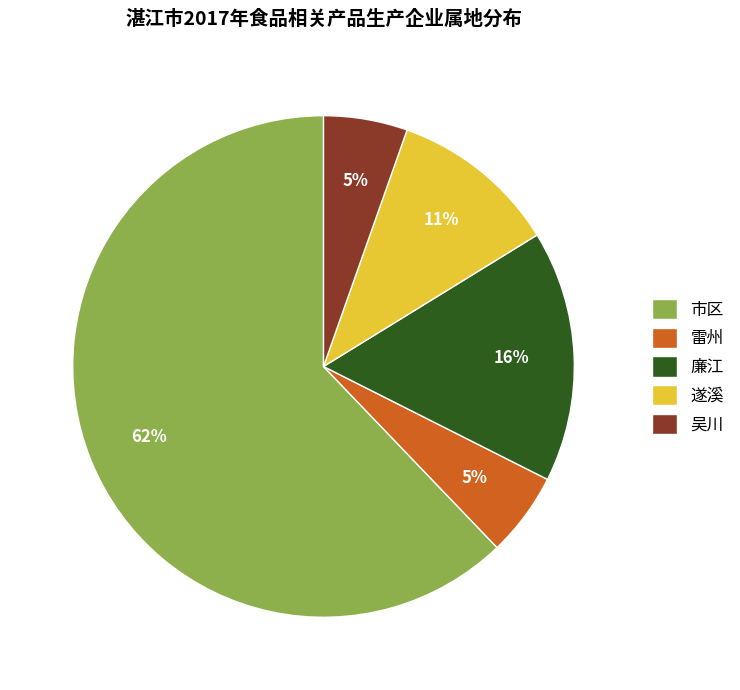

Combined, do 遂溪 and 市区 account for over 50%?

Yes